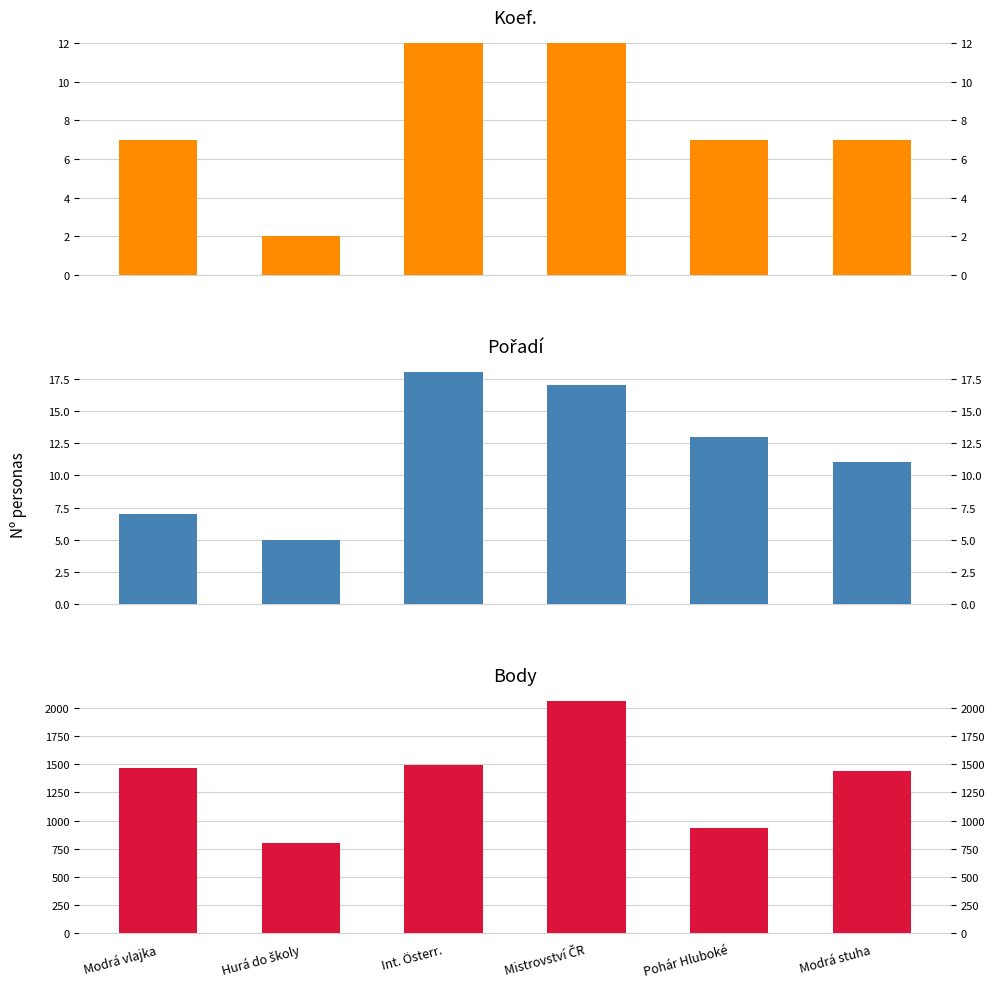

Where does the Koef. series first go above 7?

Int. Österr.